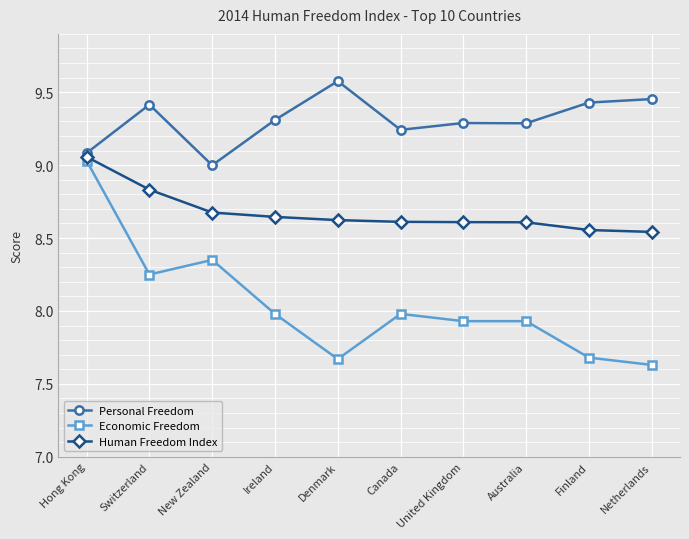

Is this an area chart (filled region under the line)?

No